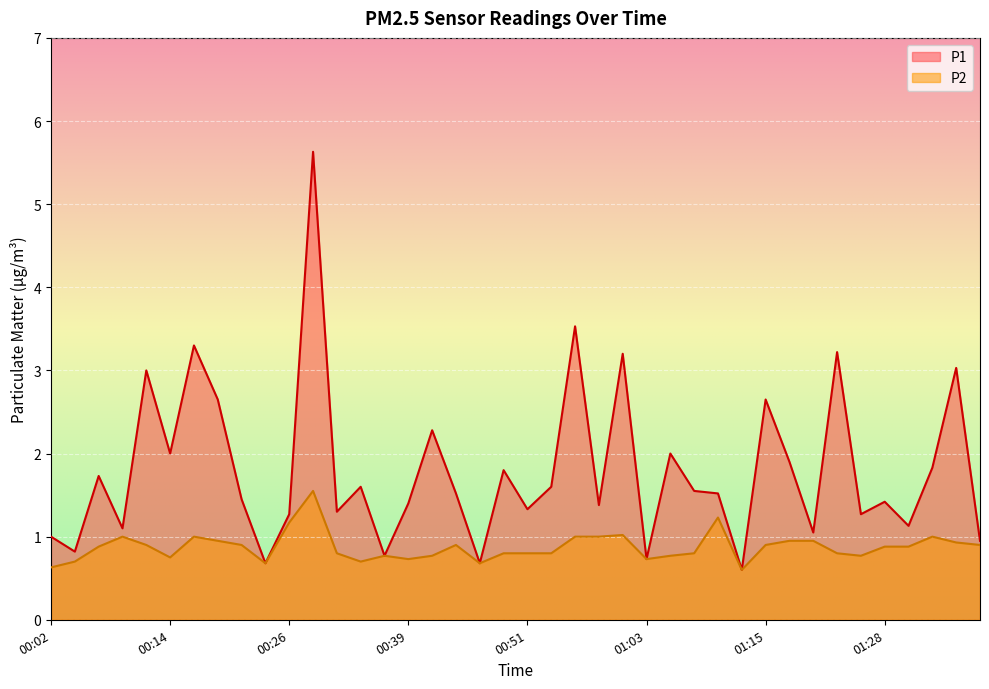

Reading left to right, extract all data points from this chart.

P1: 1.0	0.8	1.7	1.1	3.0	2.0	3.3	2.6	1.4	0.7	1.3	5.6	1.3	1.6	0.8	1.4	2.3	1.5	0.7	1.8	1.3	1.6	3.5	1.4	3.2	0.7	2.0	1.6	1.5	0.6	2.6	1.9	1.1	3.2	1.3	1.4	1.1	1.8	3.0	0.9
P2: 0.6	0.7	0.9	1.0	0.9	0.8	1.0	0.9	0.9	0.7	1.2	1.6	0.8	0.7	0.8	0.7	0.8	0.9	0.7	0.8	0.8	0.8	1.0	1.0	1.0	0.7	0.8	0.8	1.2	0.6	0.9	0.9	0.9	0.8	0.8	0.9	0.9	1.0	0.9	0.9